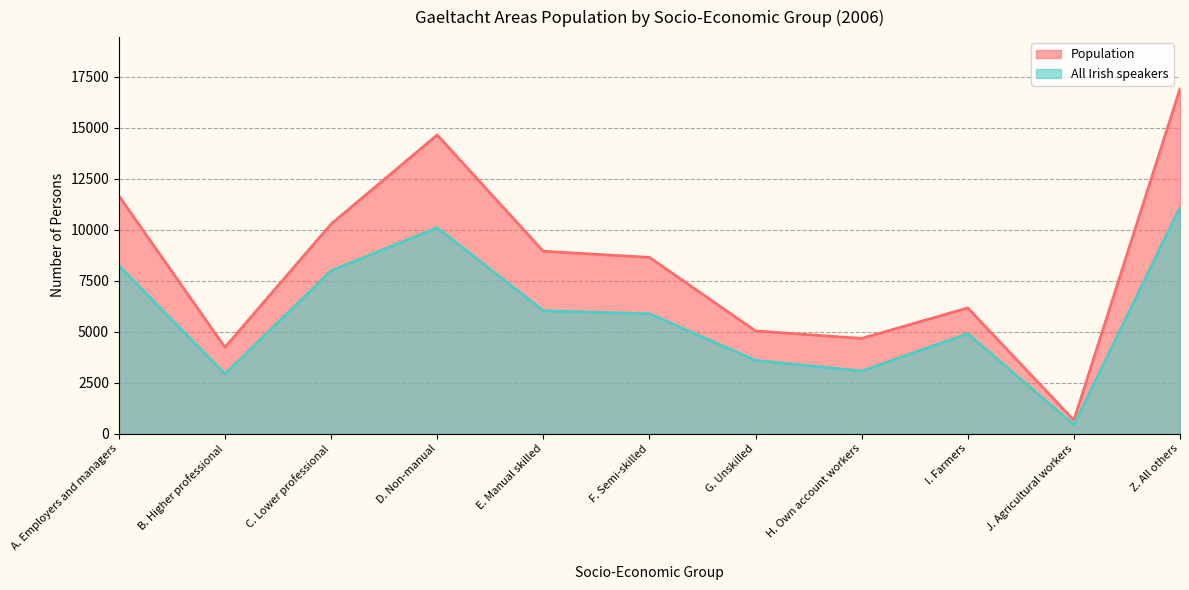

Which series has the largest range (max minus min)?

Population